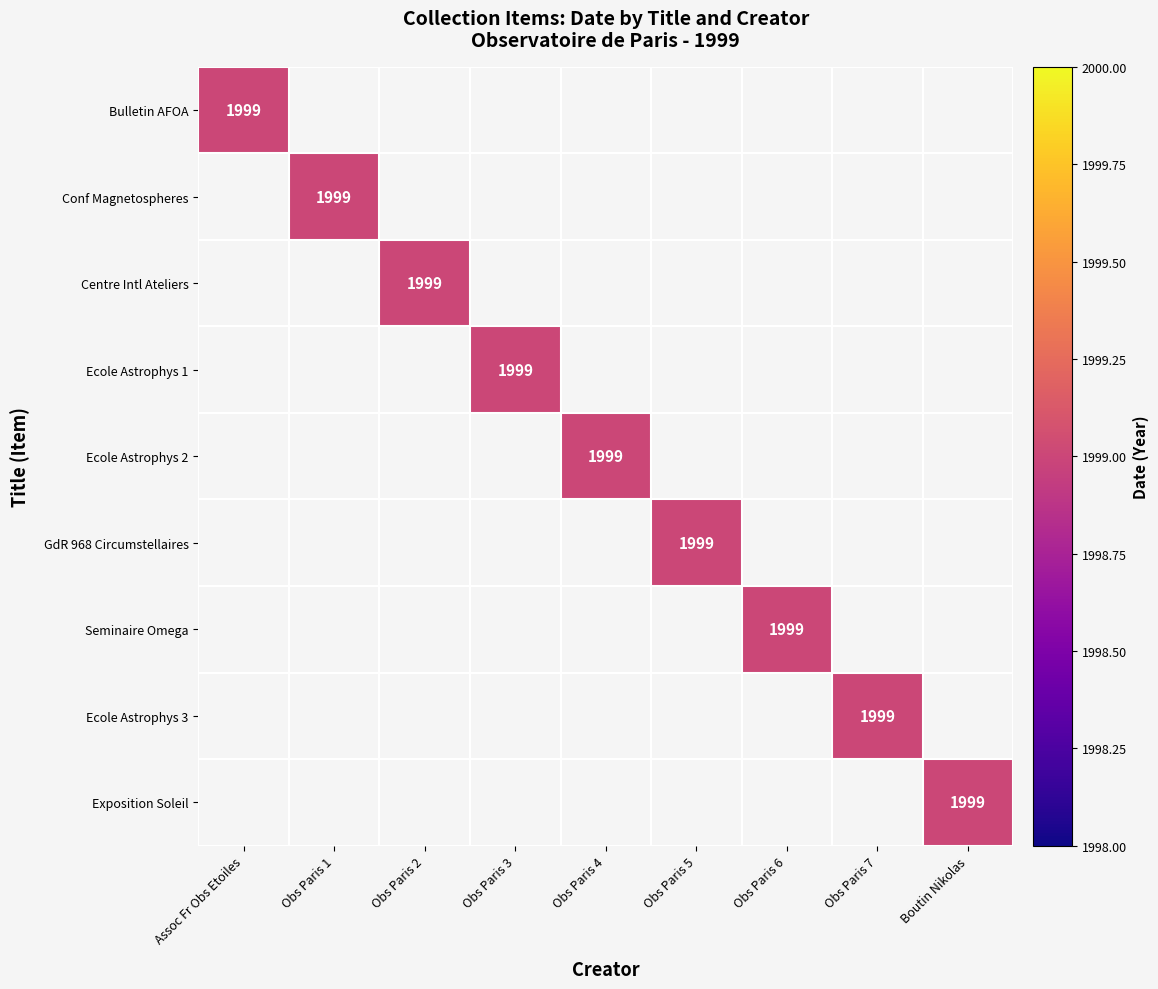

What is the sum of all Centre International values?

1999